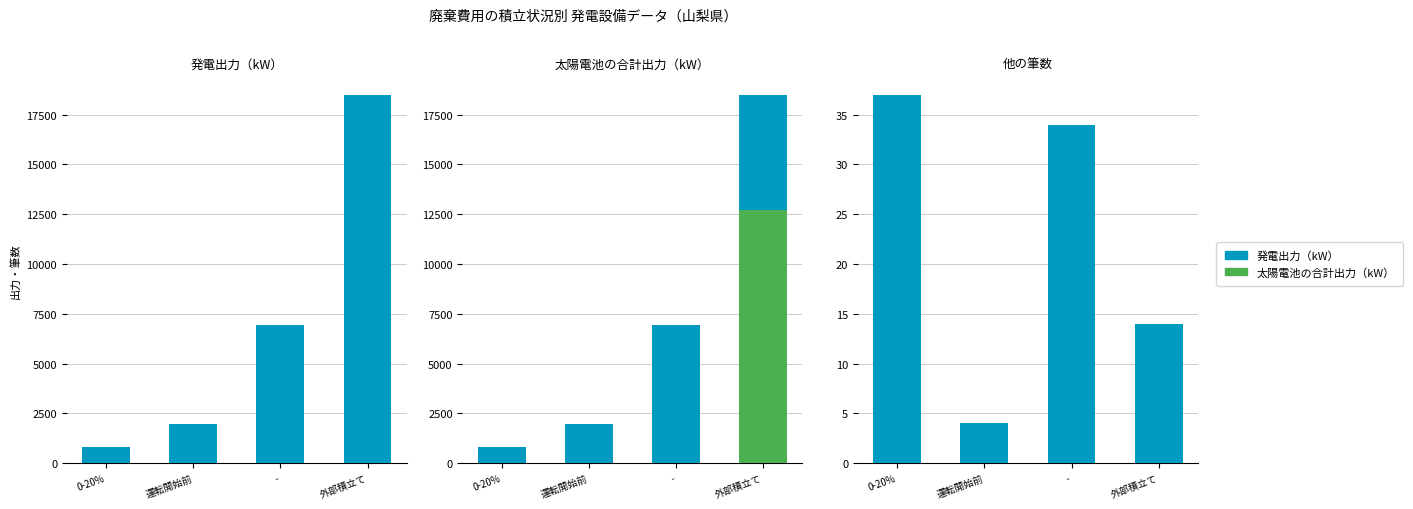

Where does the 発電出力（kW） series first go above 6950?

外部積立て